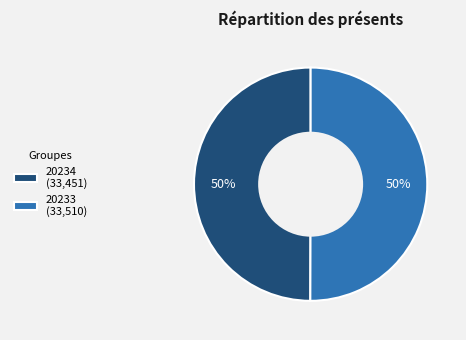

Is it true that 20234 is 61% of the pie?

False